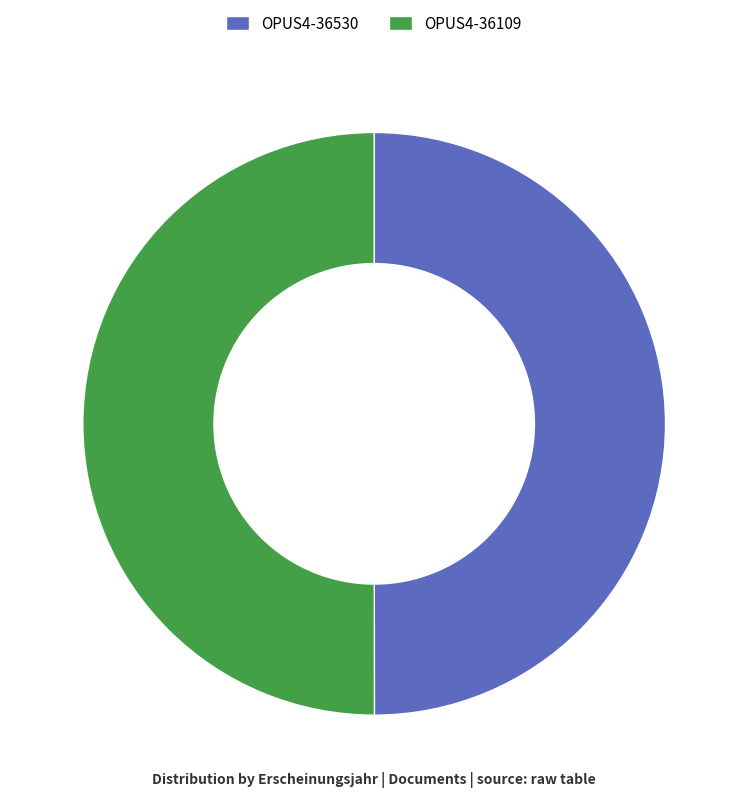

Do OPUS4-36109 and OPUS4-36530 together represent more than half of the pie?

Yes